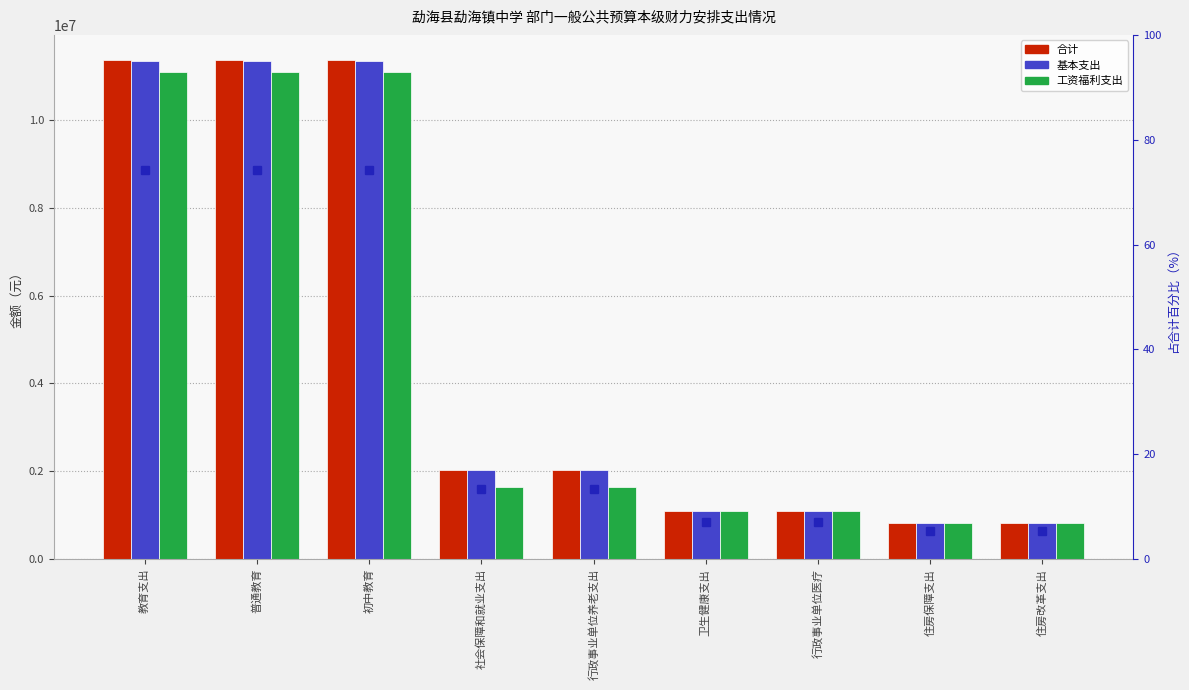

Is the value of 合计 at 行政事业单位养老支出 greater than the value of 占合计百分比 at 普通教育?

Yes